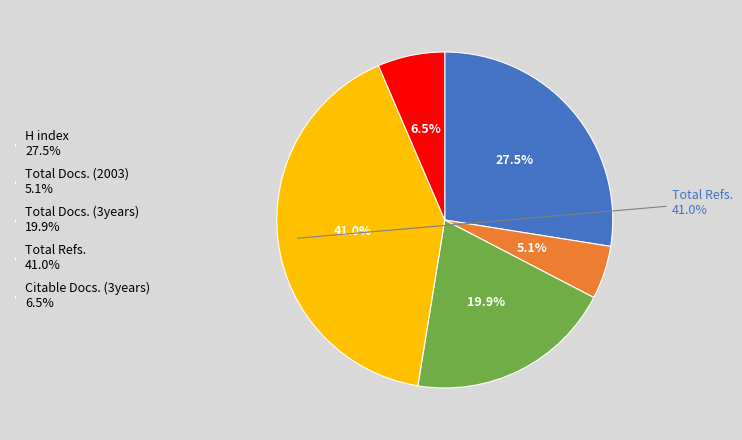

Which has a higher value, Total Docs. (3years) or H index?

H index